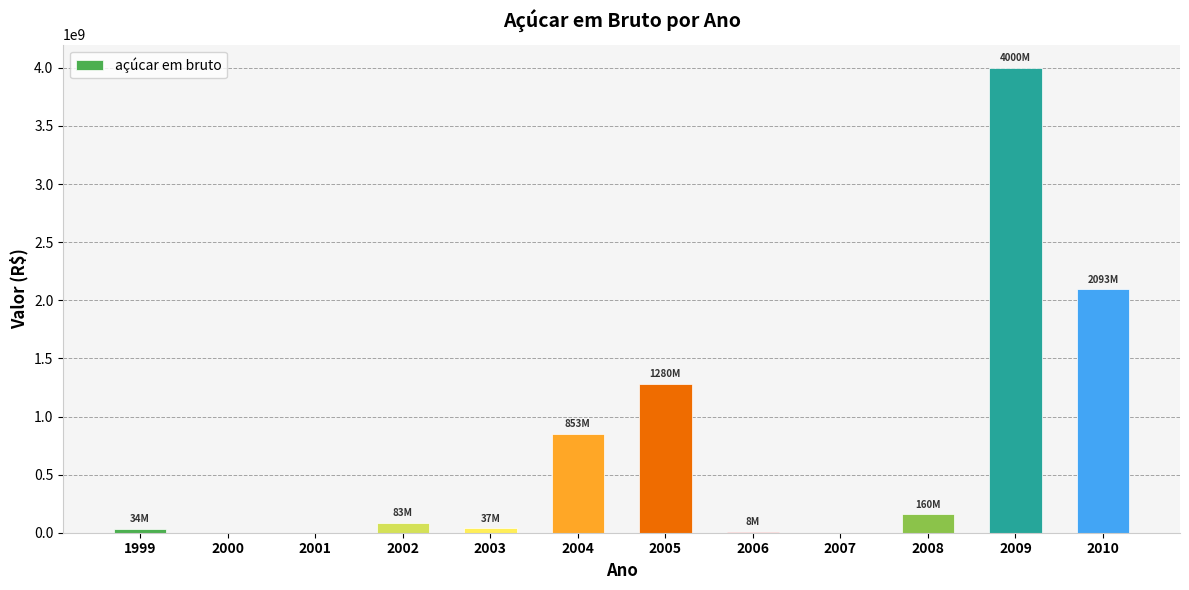

What is the difference between the values at 2004 and 2002?

770652497